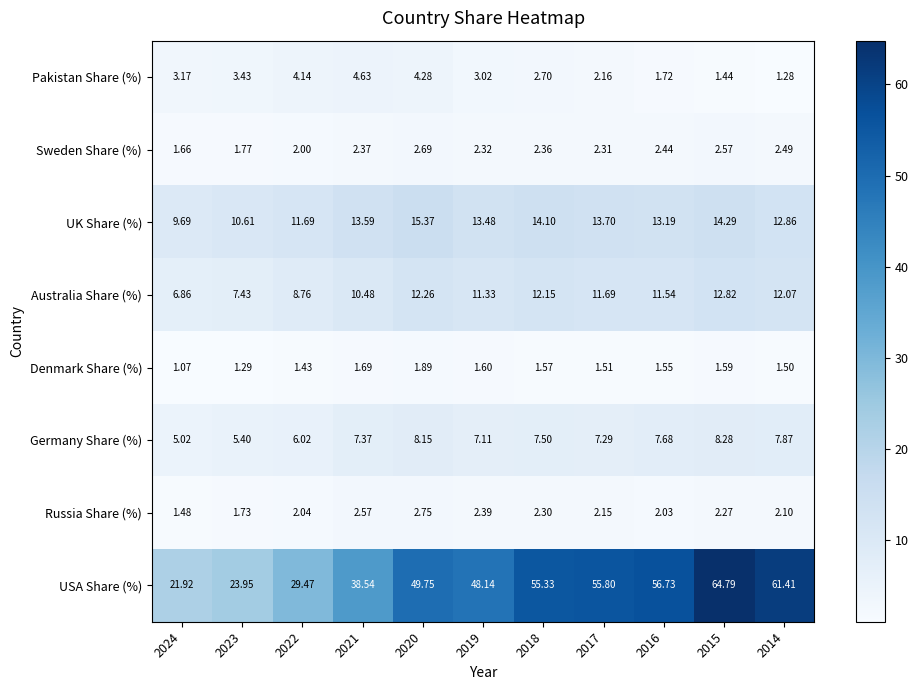

Rank the series at 2020 from highest to lowest value.

USA Share (%), UK Share (%), Australia Share (%), Germany Share (%), Pakistan Share (%), Russia Share (%), Sweden Share (%), Denmark Share (%)